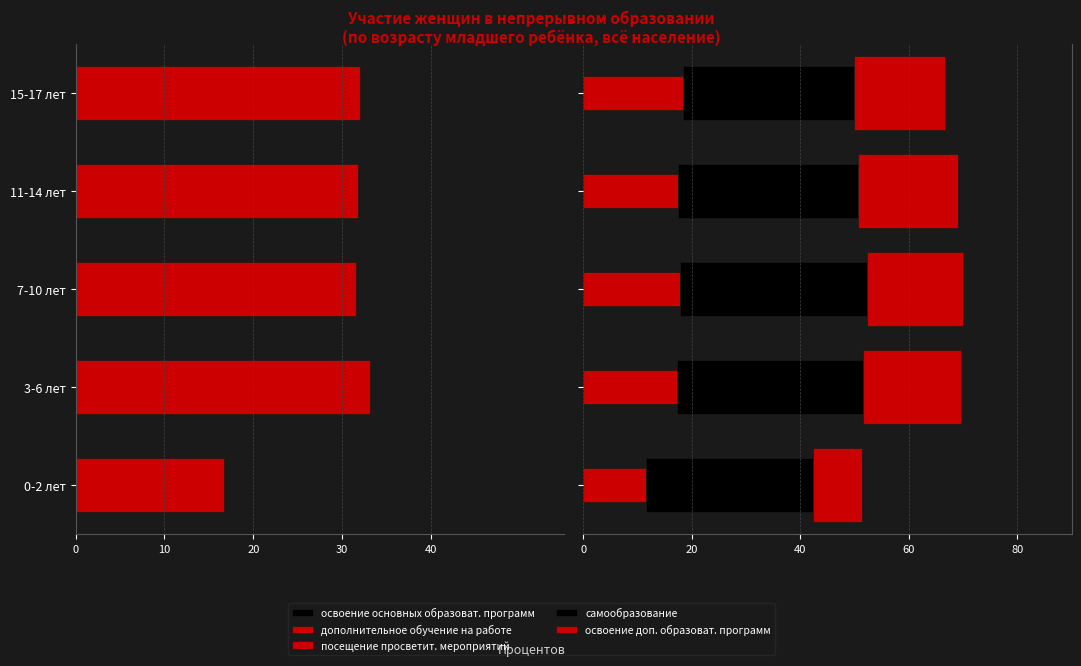

How many categories are shown in the chart?

5